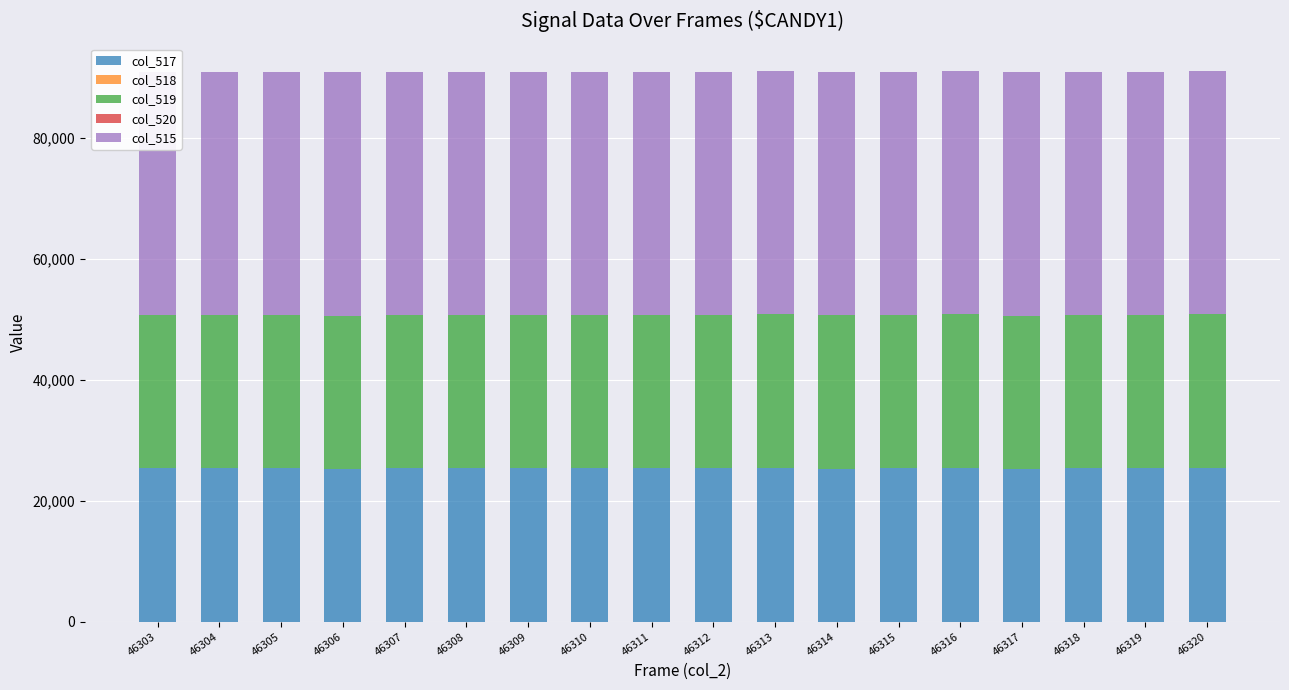

Does the chart contain stacked bars?

Yes